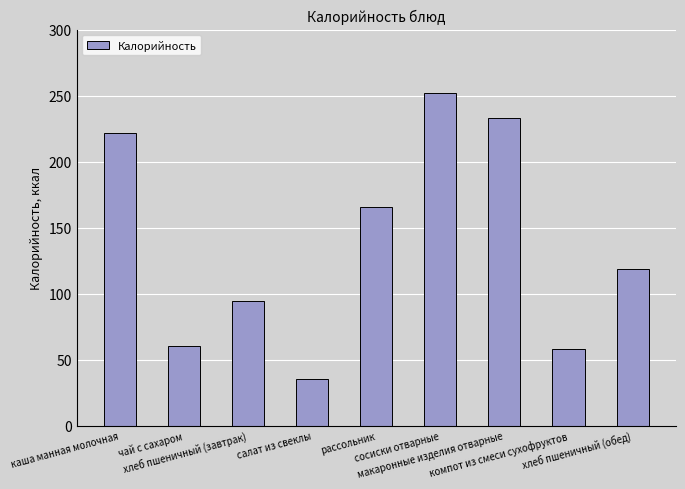

Which category has the highest value across all series?

сосиски отварные